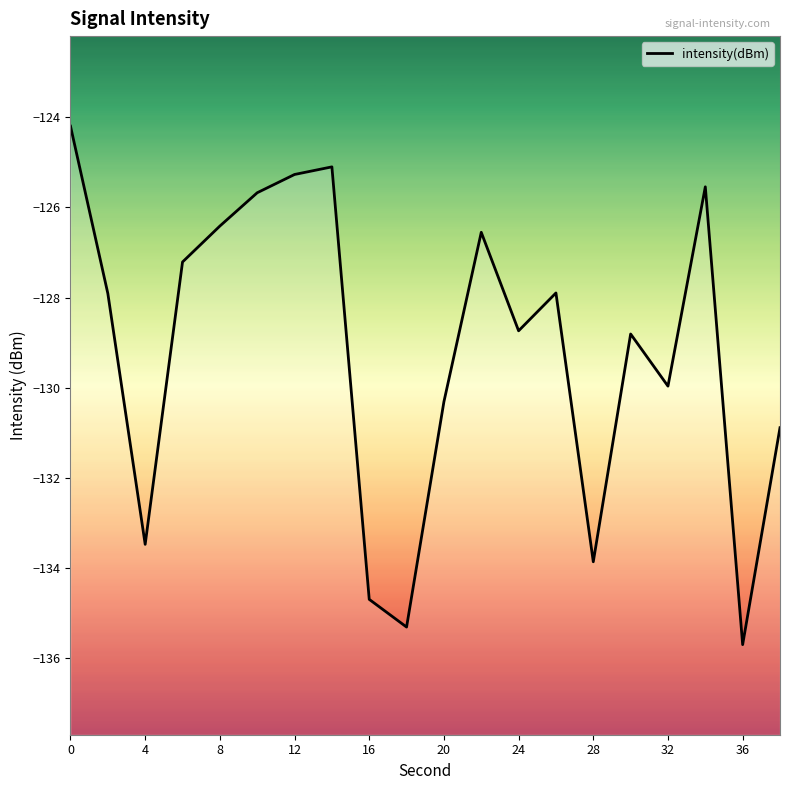

What is the maximum value shown in the chart?

-124.2